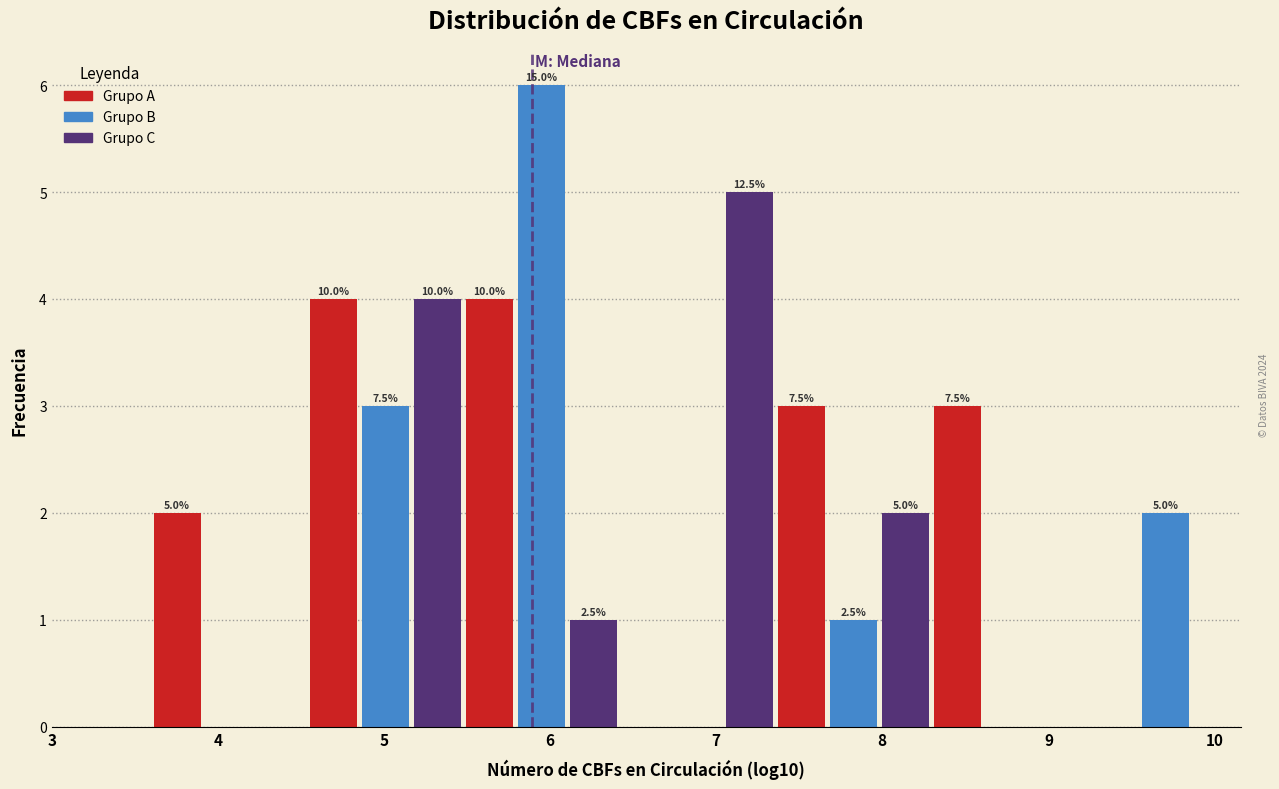

Around what value on the x-axis is the tallest bar? Give the approximate position of its centre, as read against the axis.

5.9